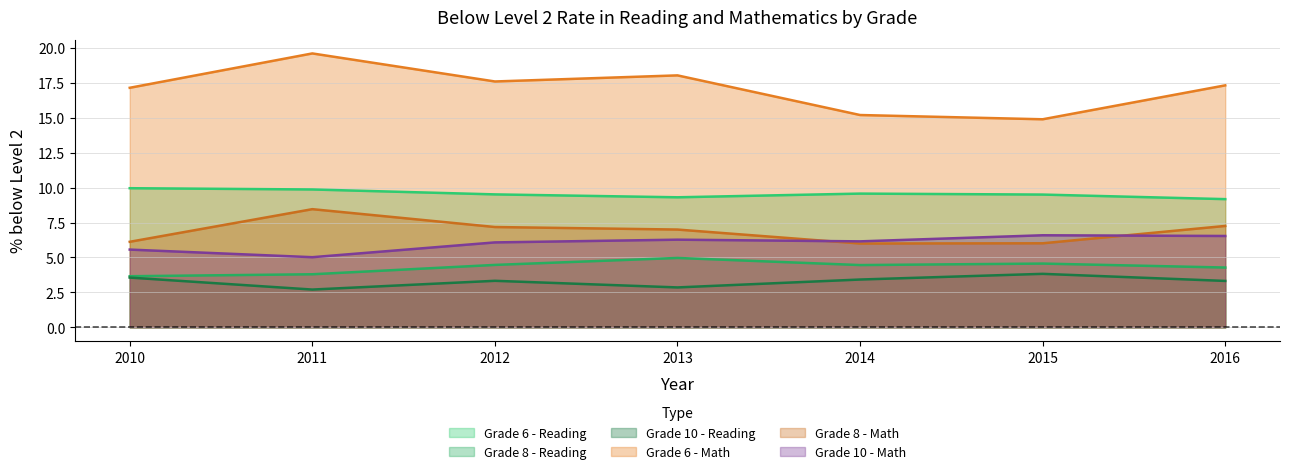

Reading right to left, transcribe all the data shown in this chart.

Grade 6 - Reading: 2016=9.2	2015=9.5	2014=9.6	2013=9.3	2012=9.5	2011=9.9	2010=10.0
Grade 8 - Reading: 2016=4.3	2015=4.6	2014=4.5	2013=5.0	2012=4.5	2011=3.8	2010=3.7
Grade 10 - Reading: 2016=3.3	2015=3.8	2014=3.4	2013=2.9	2012=3.3	2011=2.7	2010=3.6
Grade 6 - Math: 2016=17.3	2015=14.9	2014=15.2	2013=18.0	2012=17.6	2011=19.6	2010=17.1
Grade 8 - Math: 2016=7.3	2015=6.0	2014=6.0	2013=7.0	2012=7.2	2011=8.5	2010=6.1
Grade 10 - Math: 2016=6.5	2015=6.6	2014=6.2	2013=6.3	2012=6.1	2011=5.0	2010=5.6